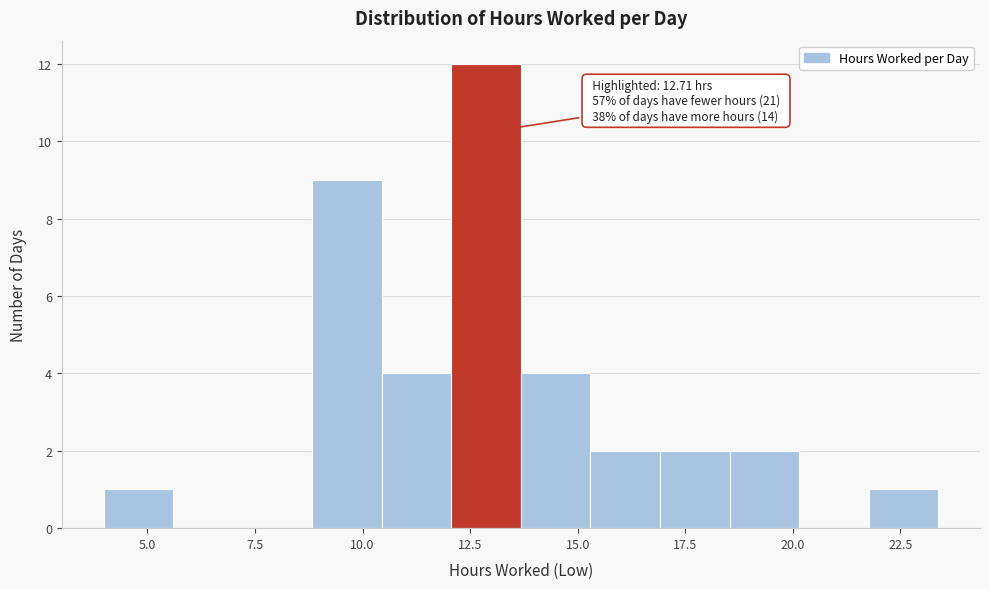

Around what value on the x-axis is the tallest bar? Give the approximate position of its centre, as read against the axis.

13.0